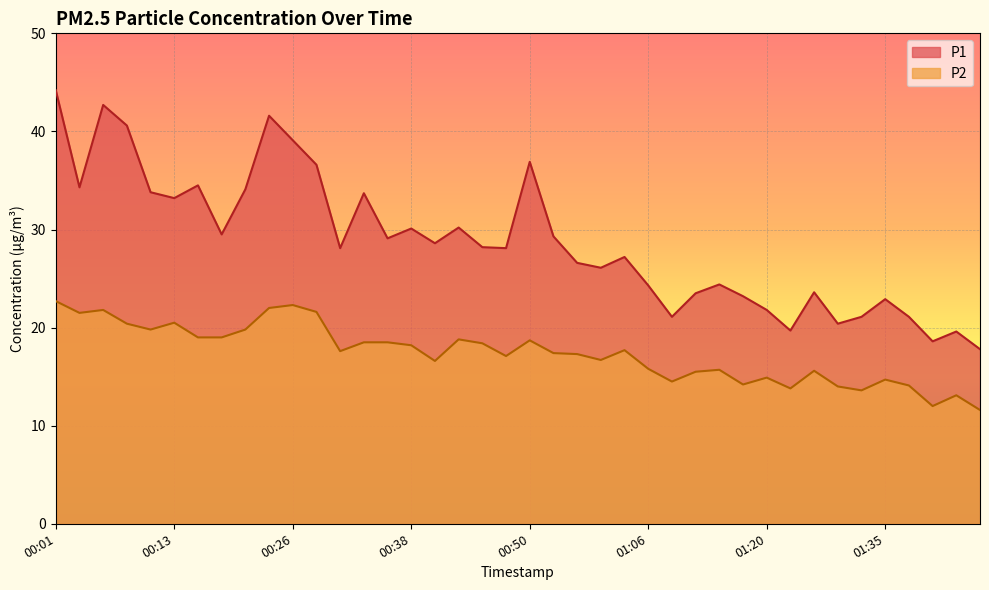

Is it true that P1 equals 16.4 at 00:58?

False